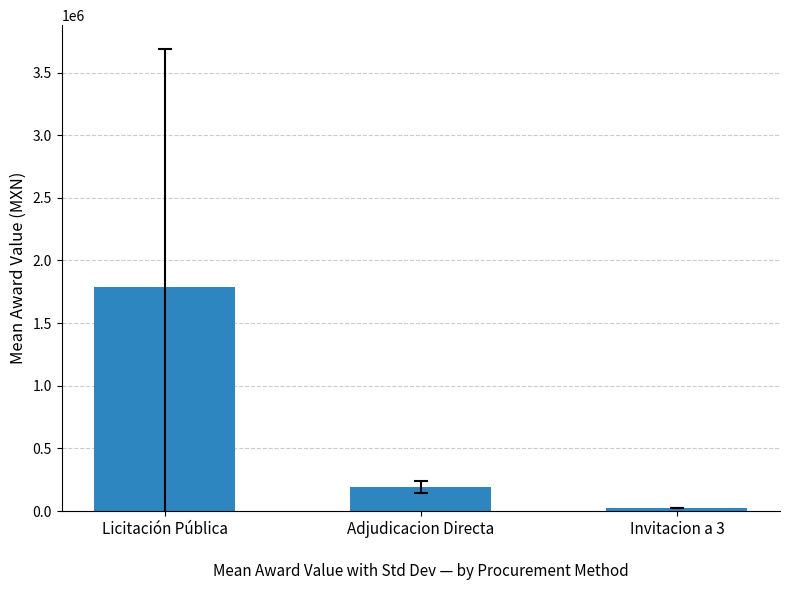

Approximately how many times larger is the value at Adjudicacion Directa compared to Invitacion a 3?

7.4